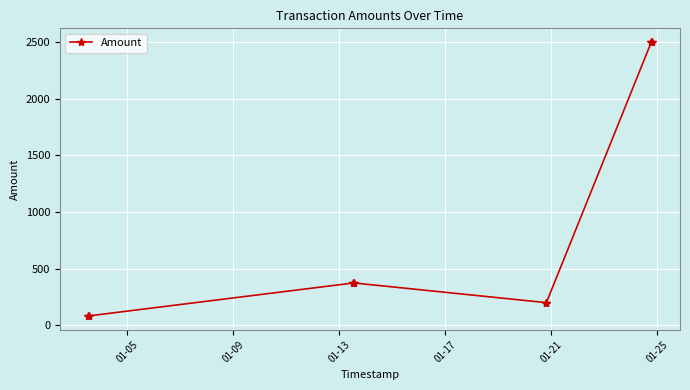

What is the value of the 3rd point from the left?

373